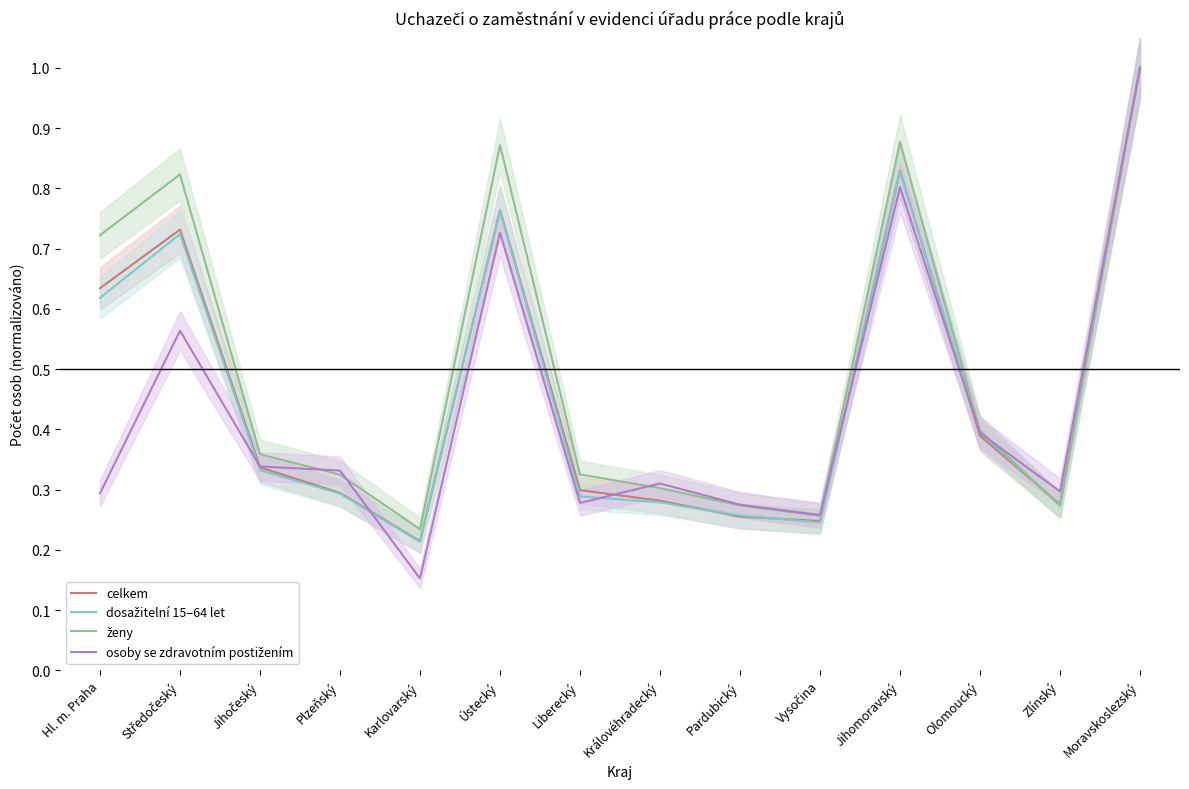

What is the value of the dosažitelní 15–64 let point at the 6th from the left?

0.8